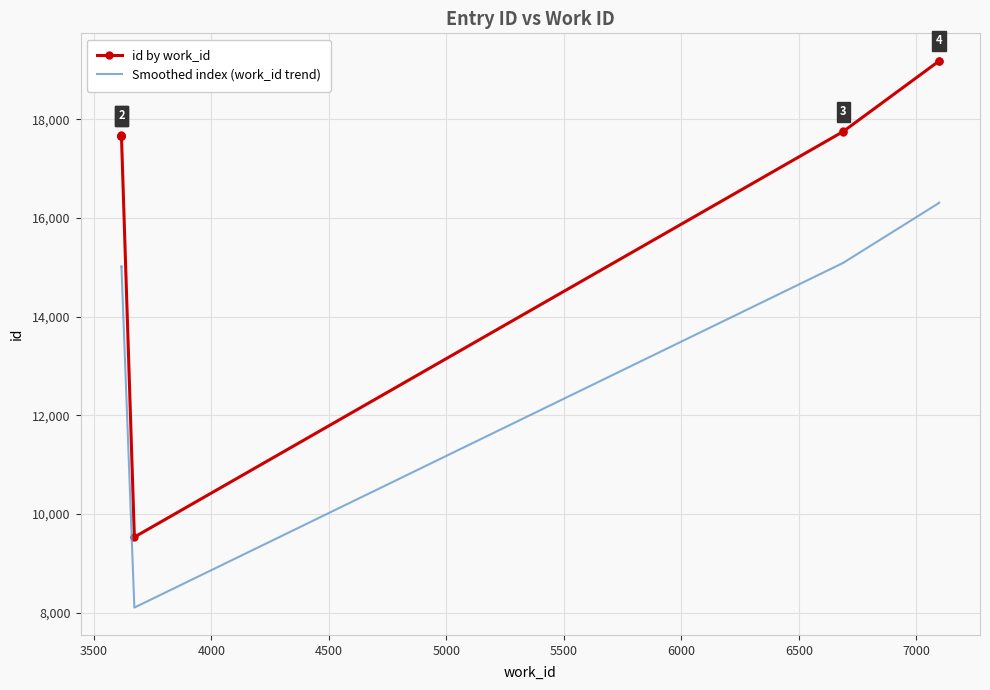

What is the minimum value for Smoothed index (work_id trend)?

8099.6